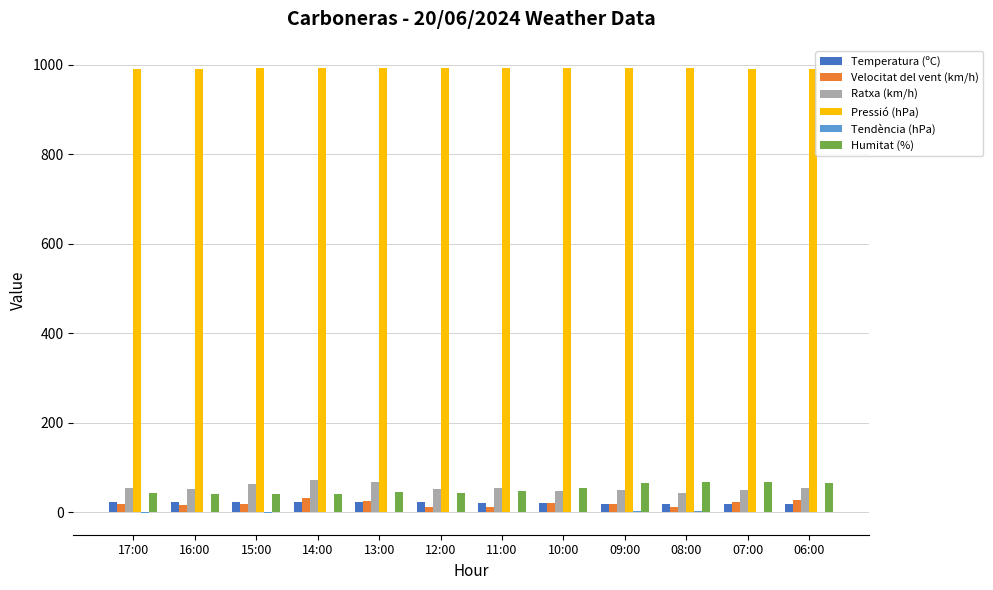

True or false: Pressió (hPa) has a value of 1312.1 at 13:00.

False